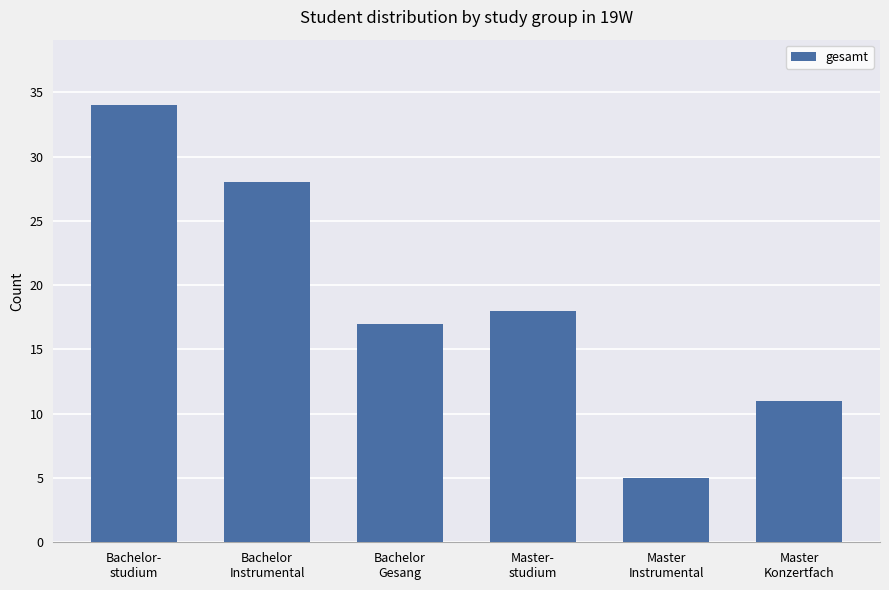

List the labels in order of value, largest first.

Bachelor-
studium, Bachelor
Instrumental, Master-
studium, Bachelor
Gesang, Master
Konzertfach, Master
Instrumental